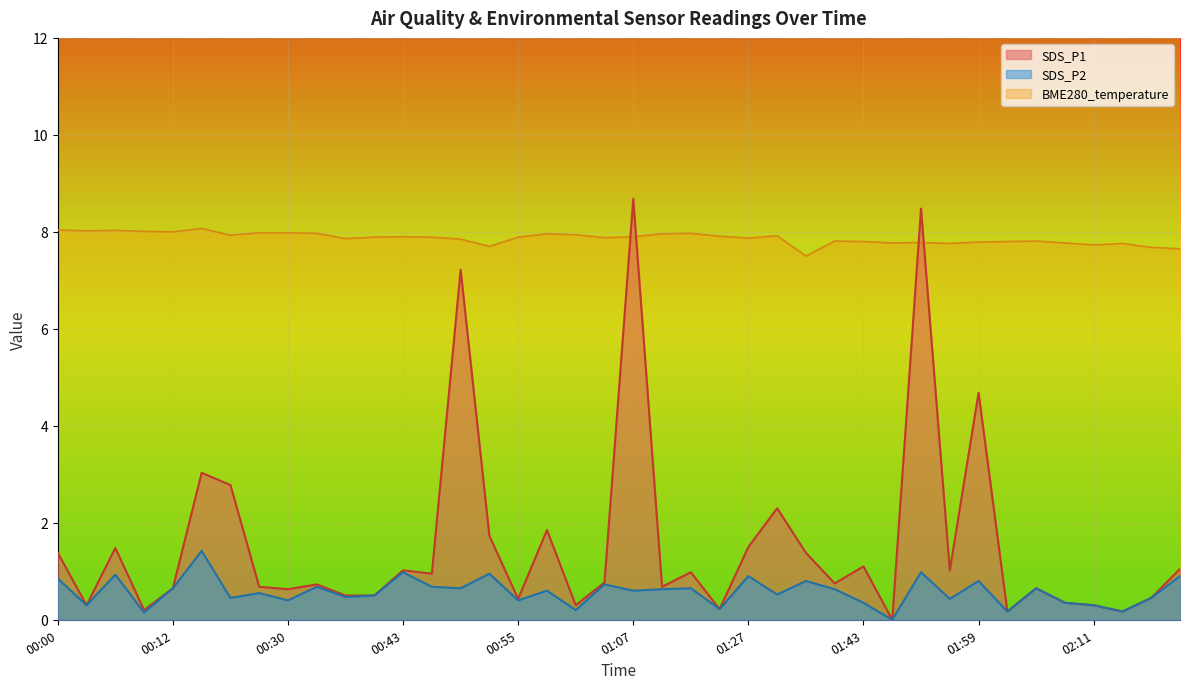

Reading left to right, list all the values displayed in this chart.

BME280_temperature: 00:00=8.0	00:03=8.0	00:06=8.0	00:09=8.0	00:12=8.0	00:21=8.1	00:24=7.9	00:27=8.0	00:30=8.0	00:33=8.0	00:37=7.9	00:40=7.9	00:43=7.9	00:46=7.9	00:49=7.8	00:52=7.7	00:55=7.9	00:58=8.0	01:01=7.9	01:04=7.9	01:07=7.9	01:14=8.0	01:17=8.0	01:20=7.9	01:27=7.9	01:30=7.9	01:37=7.5	01:40=7.8	01:43=7.8	01:50=7.8	01:53=7.8	01:56=7.8	01:59=7.8	02:02=7.8	02:05=7.8	02:08=7.8	02:11=7.7	02:14=7.8	02:20=7.7	02:24=7.7
SDS_P1: 00:00=1.4	00:03=0.3	00:06=1.5	00:09=0.2	00:12=0.7	00:21=3.0	00:24=2.8	00:27=0.7	00:30=0.6	00:33=0.7	00:37=0.5	00:40=0.5	00:43=1.0	00:46=0.9	00:49=7.2	00:52=1.7	00:55=0.4	00:58=1.9	01:01=0.3	01:04=0.8	01:07=8.7	01:14=0.7	01:17=1.0	01:20=0.2	01:27=1.5	01:30=2.3	01:37=1.4	01:40=0.8	01:43=1.1	01:50=0.0	01:53=8.5	01:56=1.0	01:59=4.7	02:02=0.2	02:05=0.7	02:08=0.3	02:11=0.3	02:14=0.2	02:20=0.5	02:24=1.1
SDS_P2: 00:00=0.8	00:03=0.3	00:06=0.9	00:09=0.1	00:12=0.7	00:21=1.4	00:24=0.5	00:27=0.6	00:30=0.4	00:33=0.7	00:37=0.5	00:40=0.5	00:43=1.0	00:46=0.7	00:49=0.7	00:52=0.9	00:55=0.4	00:58=0.6	01:01=0.2	01:04=0.7	01:07=0.6	01:14=0.6	01:17=0.7	01:20=0.2	01:27=0.9	01:30=0.5	01:37=0.8	01:40=0.6	01:43=0.3	01:50=0.0	01:53=1.0	01:56=0.4	01:59=0.8	02:02=0.2	02:05=0.7	02:08=0.3	02:11=0.3	02:14=0.2	02:20=0.5	02:24=0.9